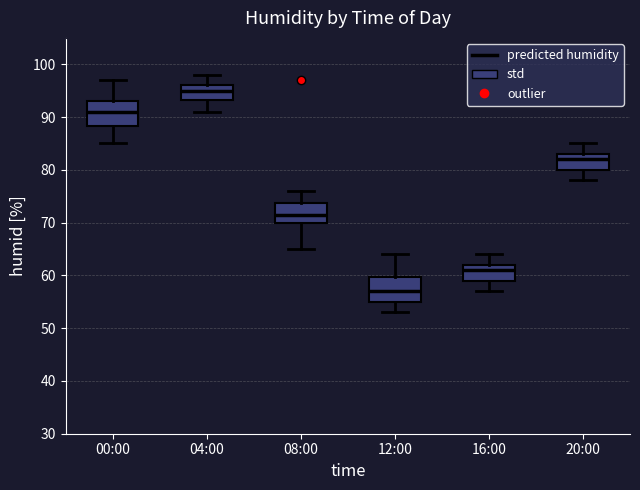

Which box's median line is the lowest?

12:00